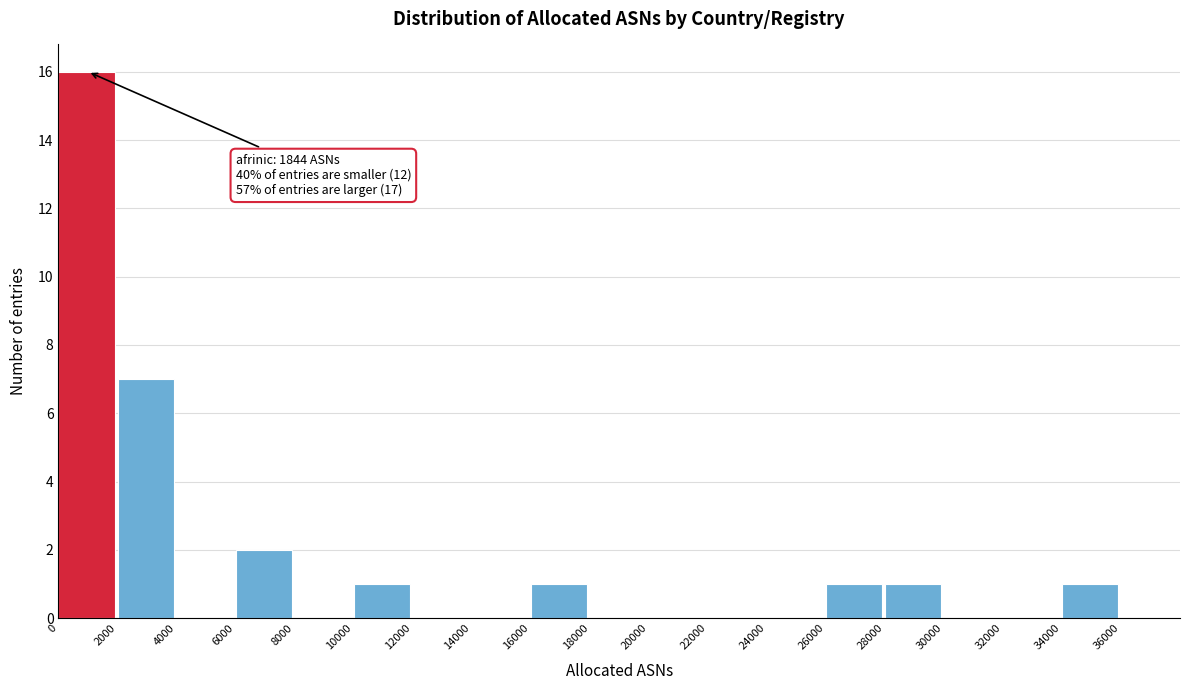

Which range on the x-axis has the tallest bar?

0 to 2000